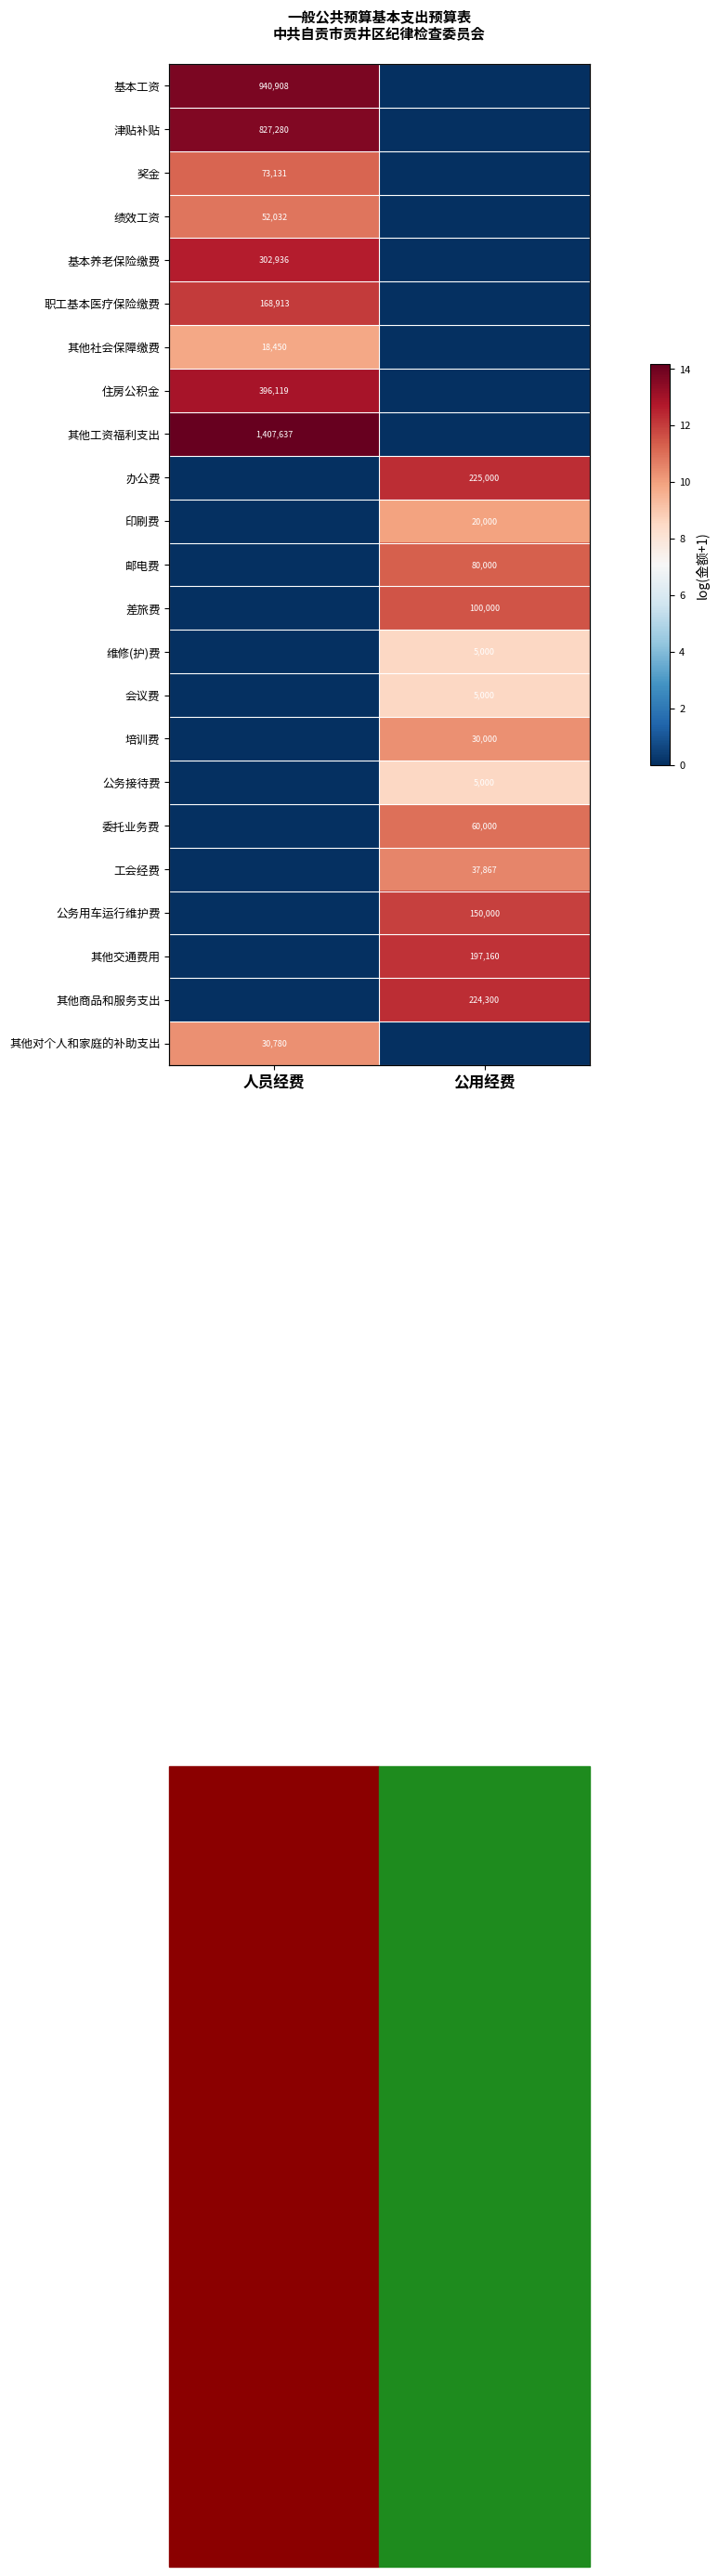

How many positive values does the 其他工资福利支出 series have?

1